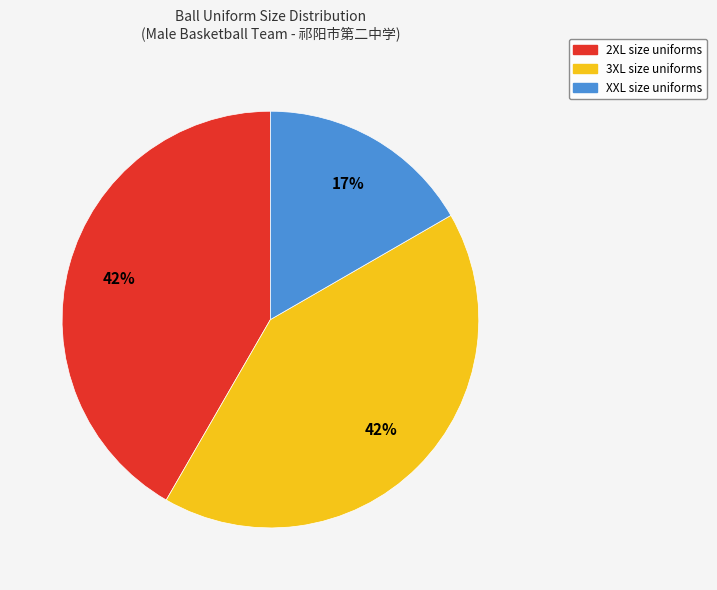

To the nearest percent, what is the average slice percentage?

33%